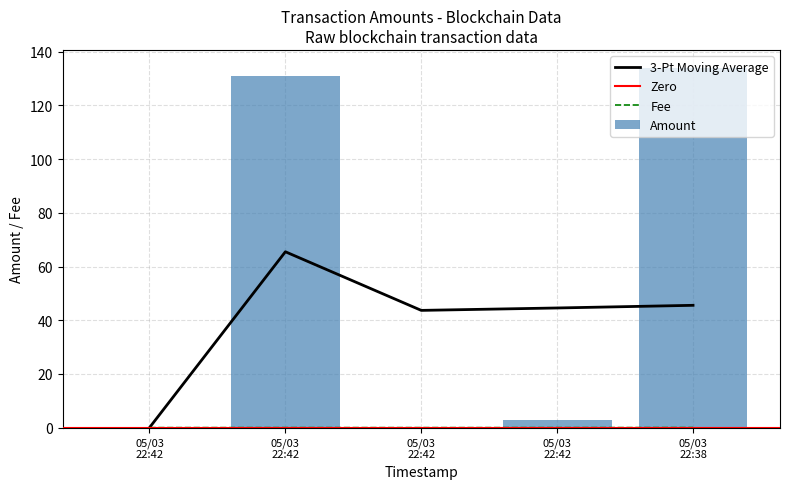

How many values in the Amount series exceed 2?

3